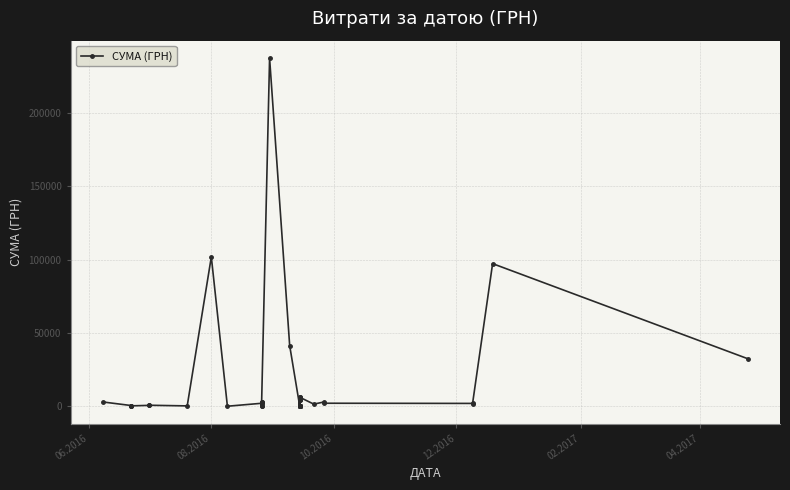

Count the number of data series in this chart.

1